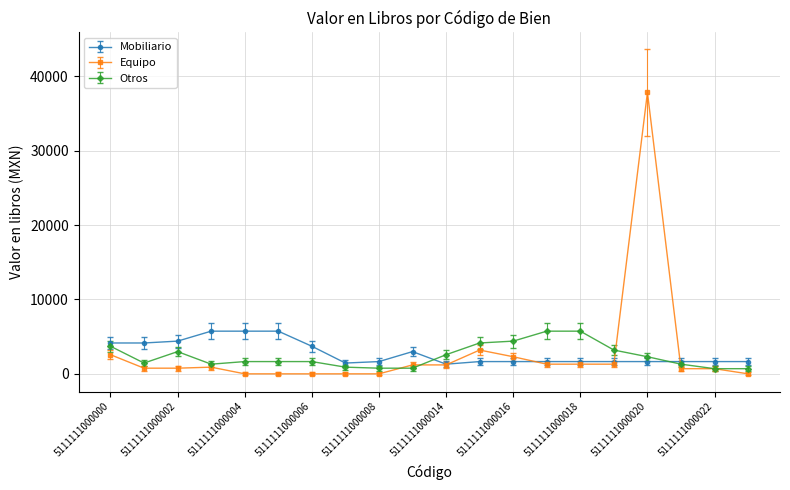

What is the value of the Otros point at the 12th from the left?

4150.0